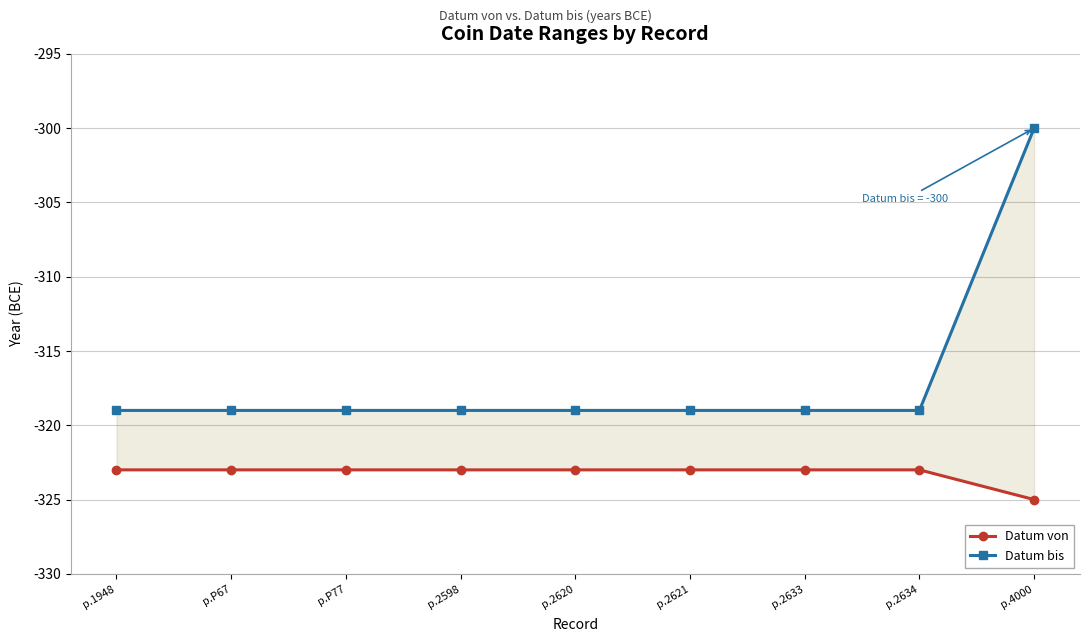

What is the maximum value for Datum von?

-323